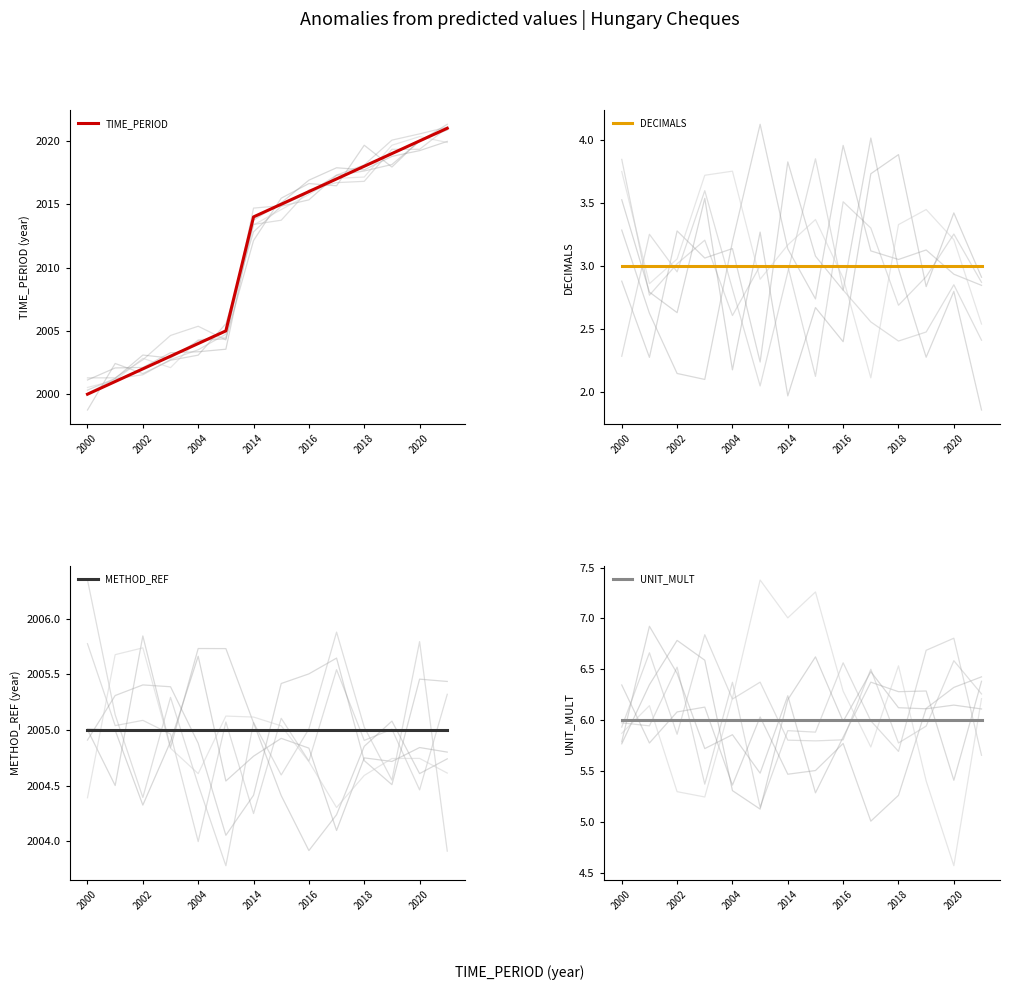

True or false: UNIT_MULT and DECIMALS intersect in this chart.

False